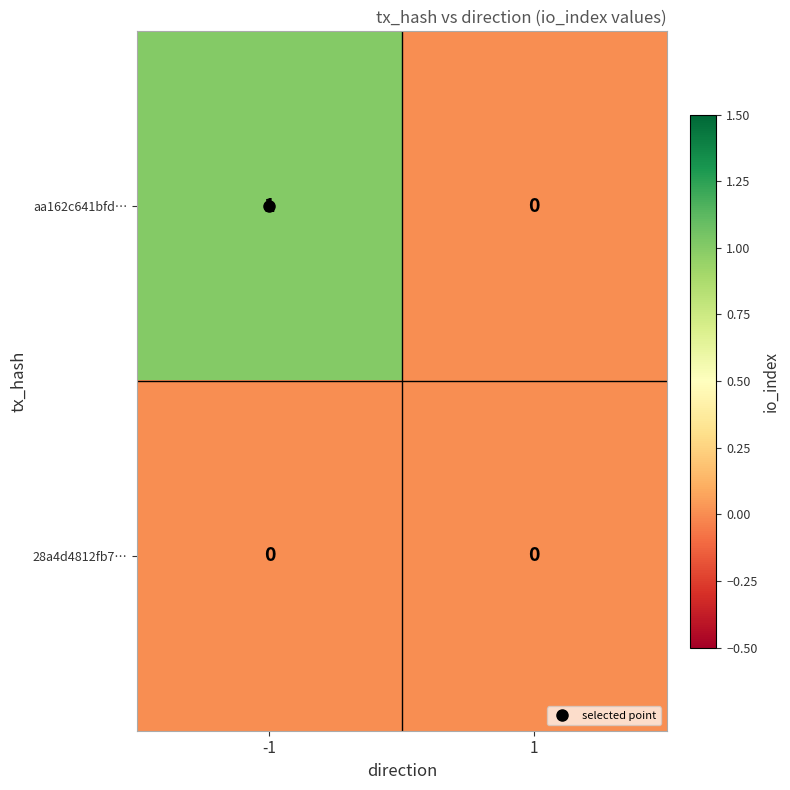

The value of aa162c641bfd… at 1 is 0. True or false?

True